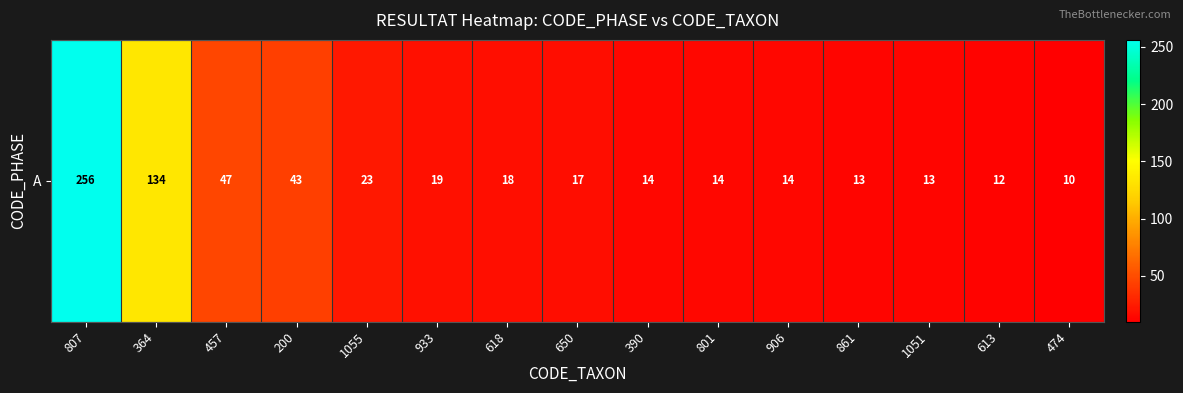

What is the ratio of the value at 364 to the value at 457?

2.9